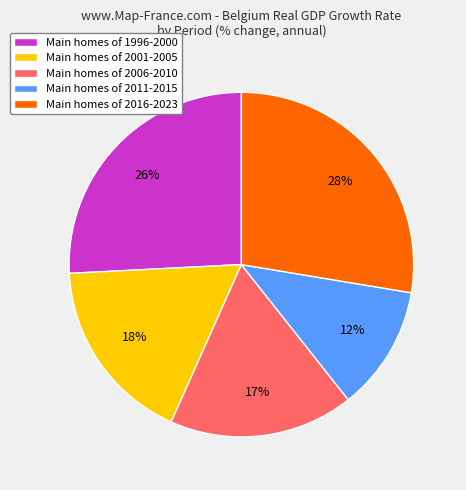

How many slices are in this pie chart?

5